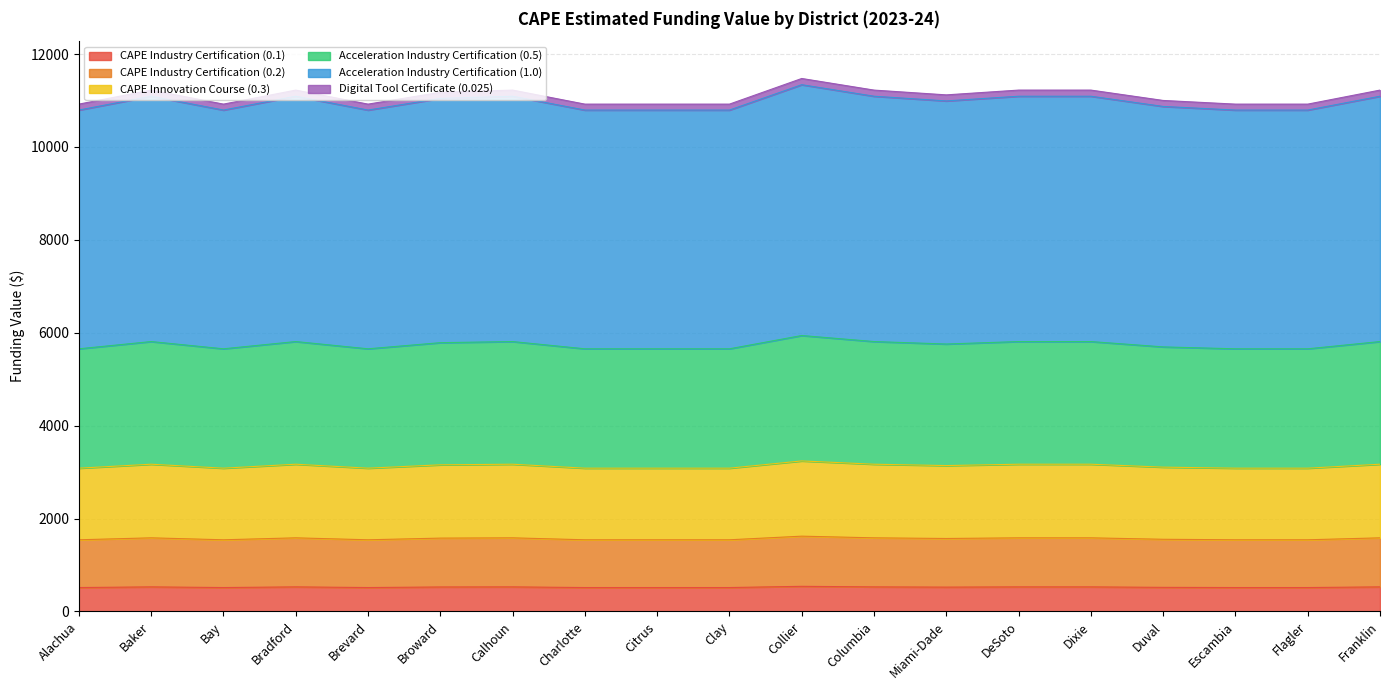

True or false: CAPE Industry Certification (0.1) and CAPE Innovation Course (0.3) intersect in this chart.

False